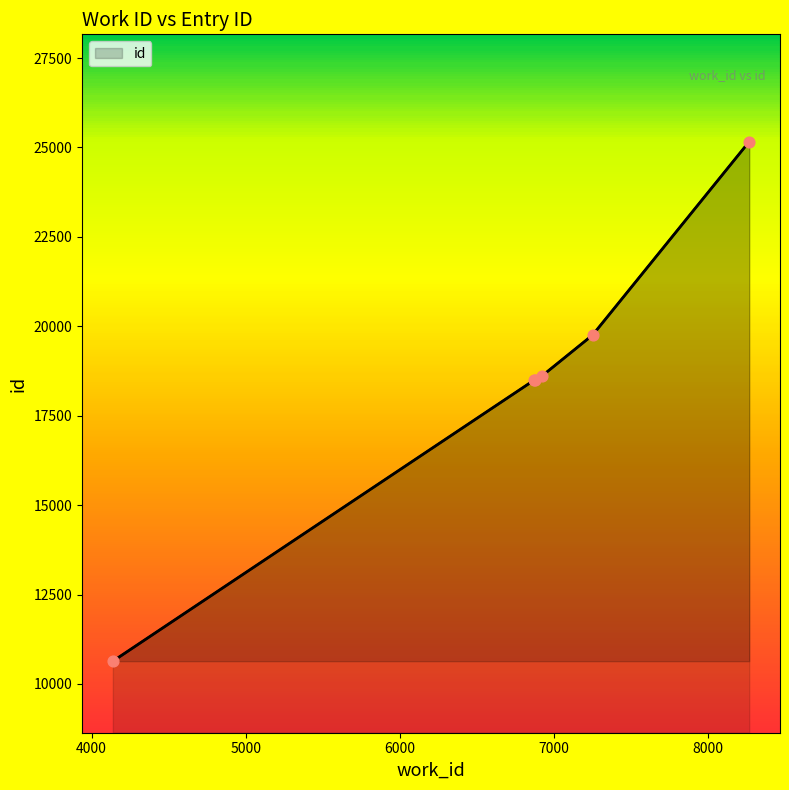

Approximately how many times larger is the value at 6876 compared to 6872?

1.0